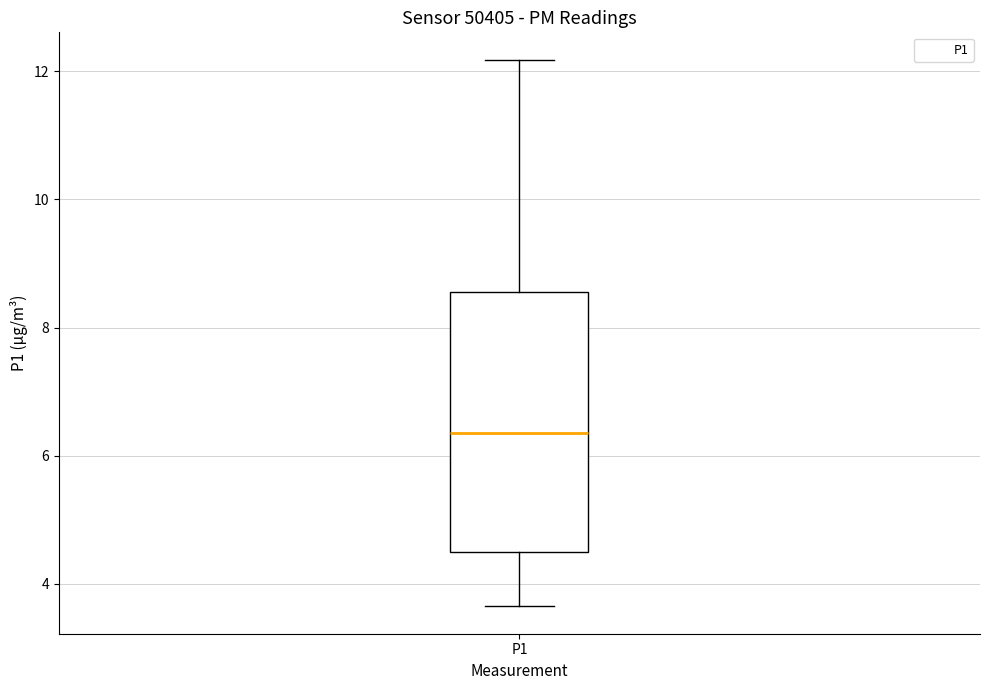

Read this box plot against the y-axis: the position of the median line, the range covered by the box, and the ends of both whiskers. The values are not printed on the chart, so give them approximately, as read against the axis.

median 6.4, box 4.6 to 8.6, whiskers 3.6 to 12.2